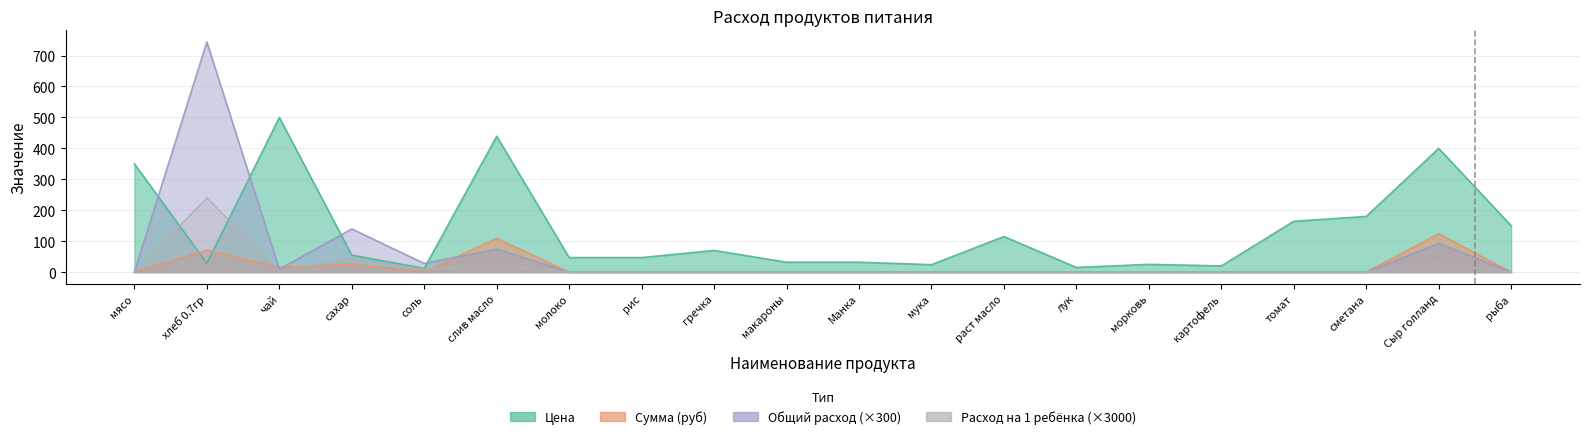

True or false: Общий расход has a value of 0.0 at мука.

True